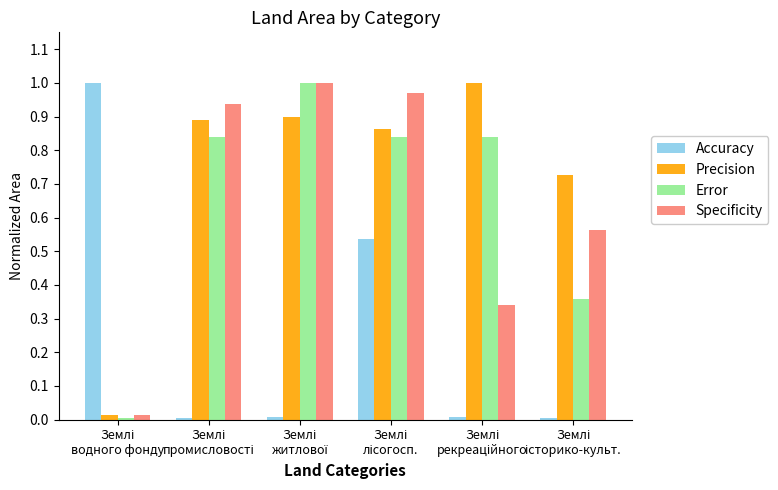

Which series has the largest total across all categories?

Precision